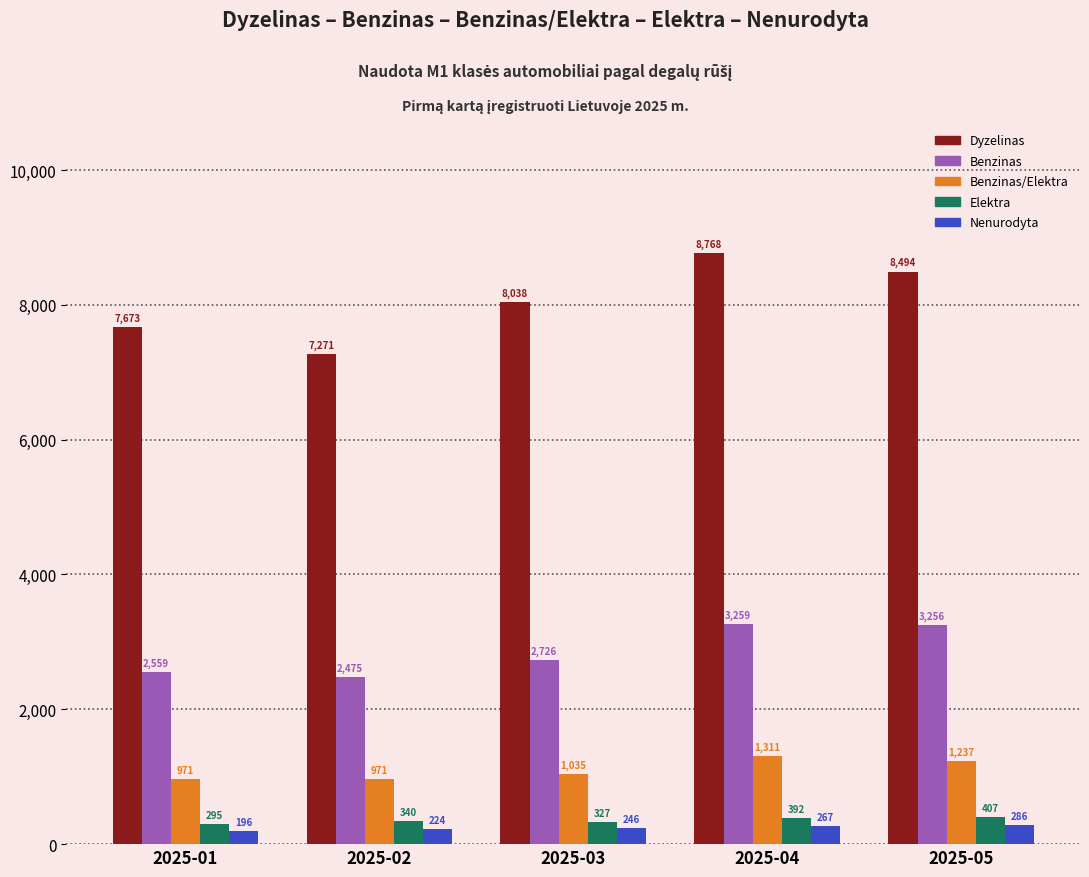

What is the value of the Benzinas bar at the 4th from the left?

3259